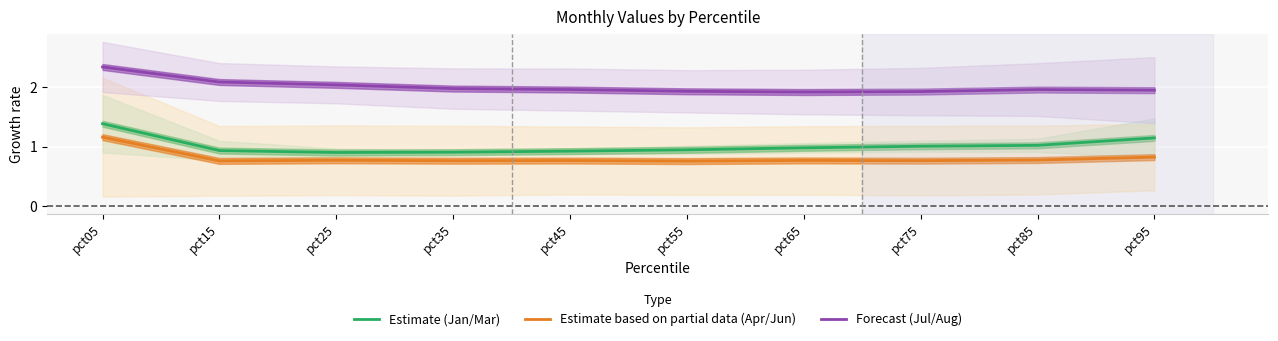

Rank the series by their maximum value, from lowest to highest.

Estimate based on partial data (Apr/Jun), Estimate (Jan/Mar), Forecast (Jul/Aug)